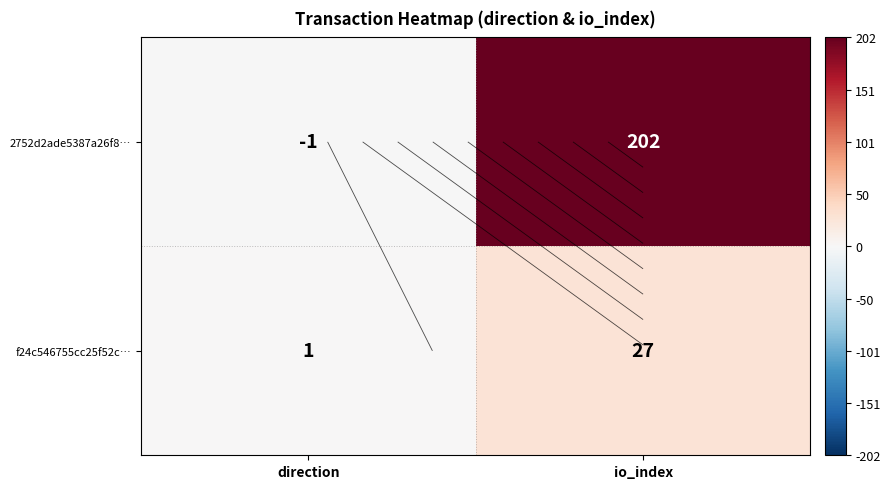

Where is 2752d2ade5387a26f8… nearest to the value 100?

direction